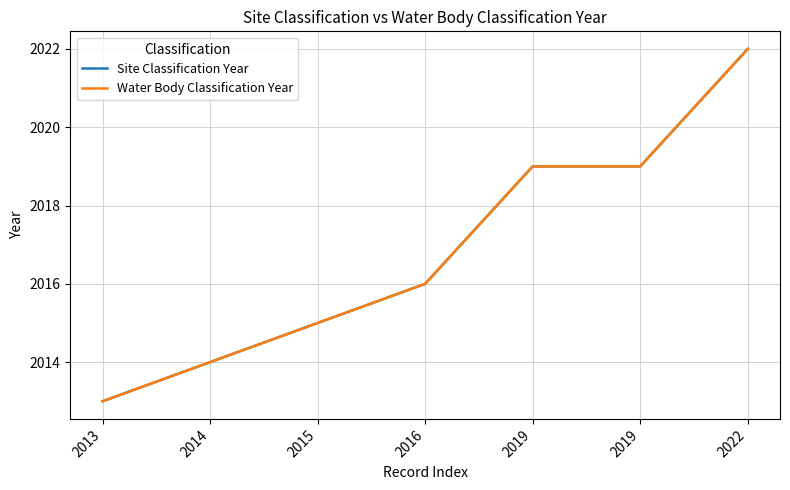

At which label is Water Body Classification Year closest to 2017?

2016